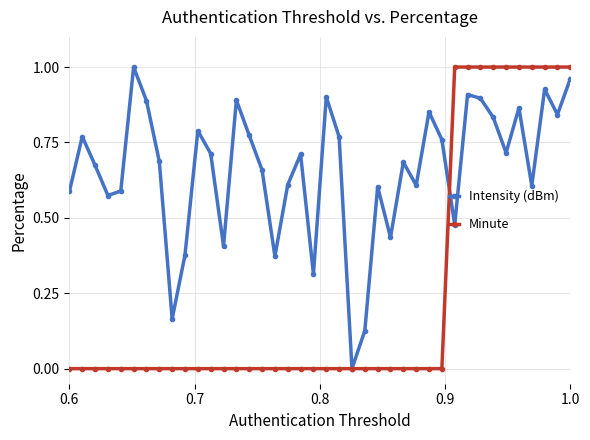

List the series in order of their overall mean, lowest first.

Minute, Intensity (dBm)